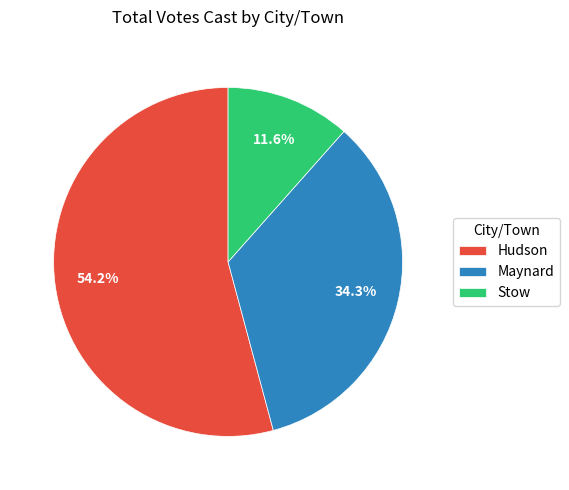

To the nearest percent, what is the difference between the Maynard and Stow slice percentages?

23%